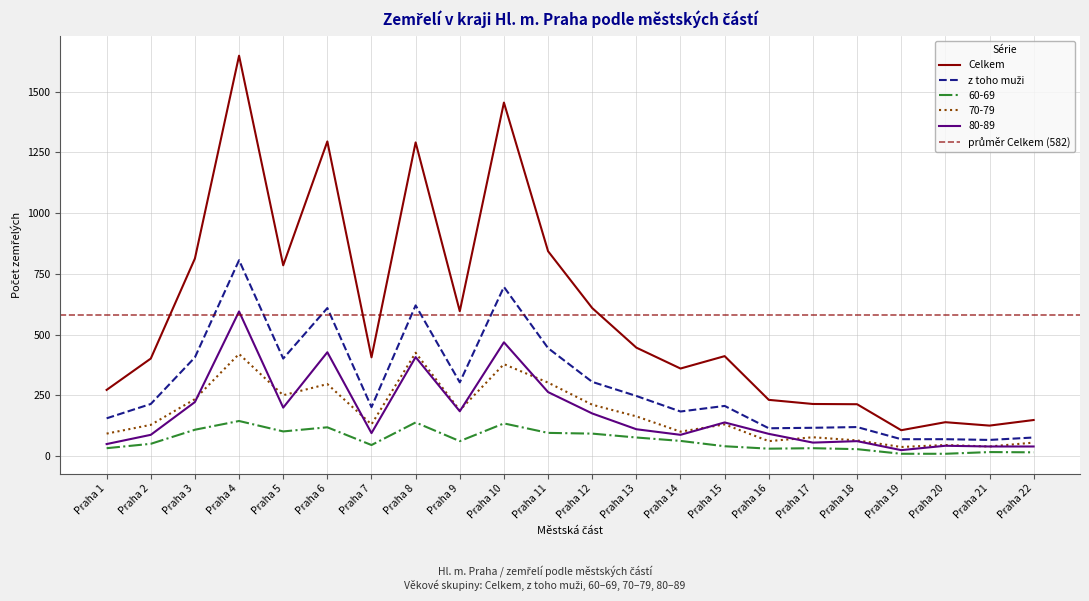

The Celkem series shows 182 at Praha 5. True or false?

False